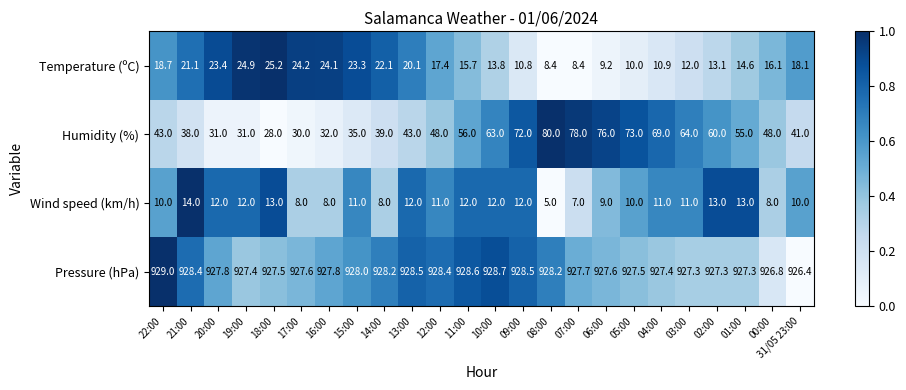

Count the number of data series in this chart.

4